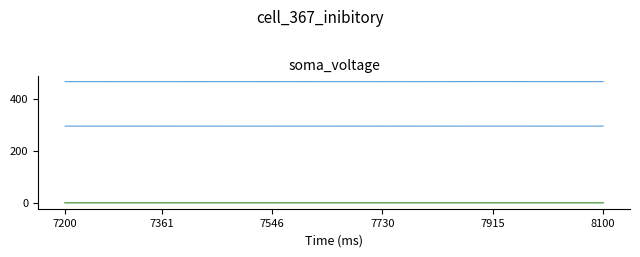

Does the chart have visible grid lines?

No